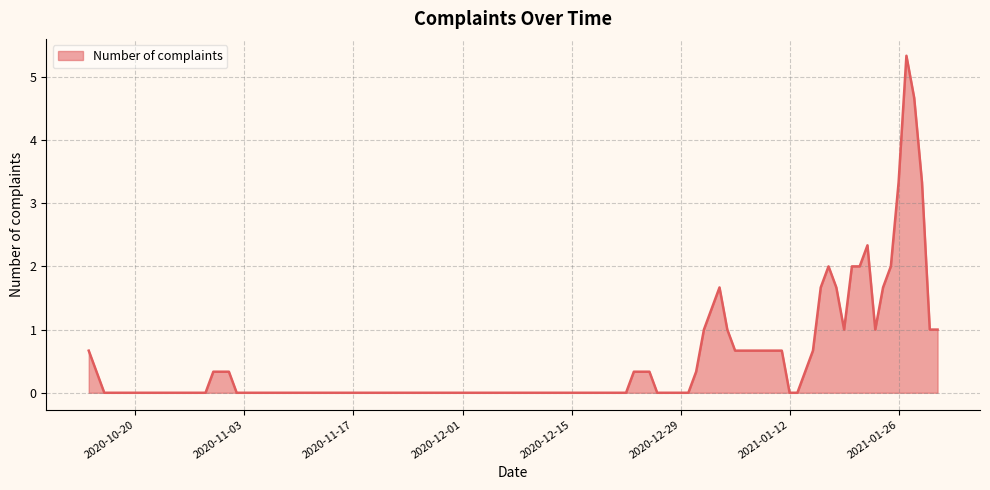

What is the maximum value shown in the chart?

5.3